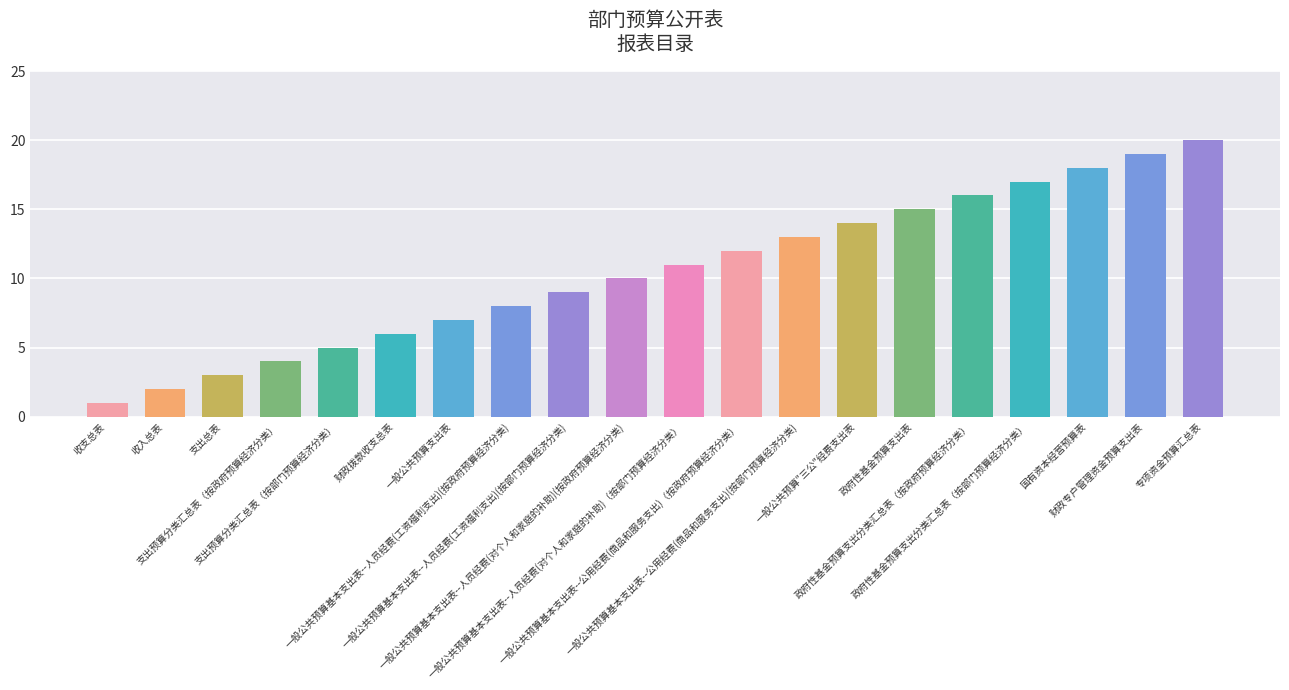

What is the approximate value at 一般公共预算基本支出表--人员经费(对个人和家庭的补助)（按部门预算经济分类）, to the nearest 5?

10